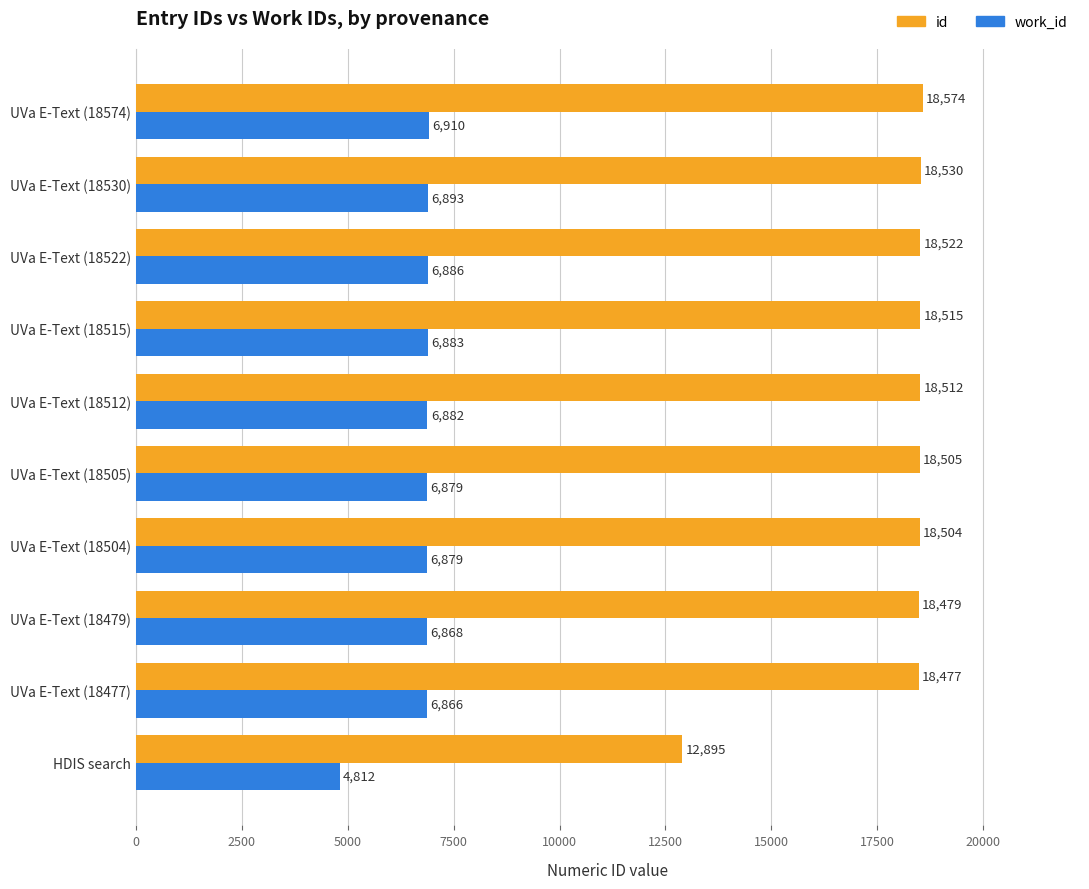

What is the total value across all series at UVa E-Text (18477)?

25343